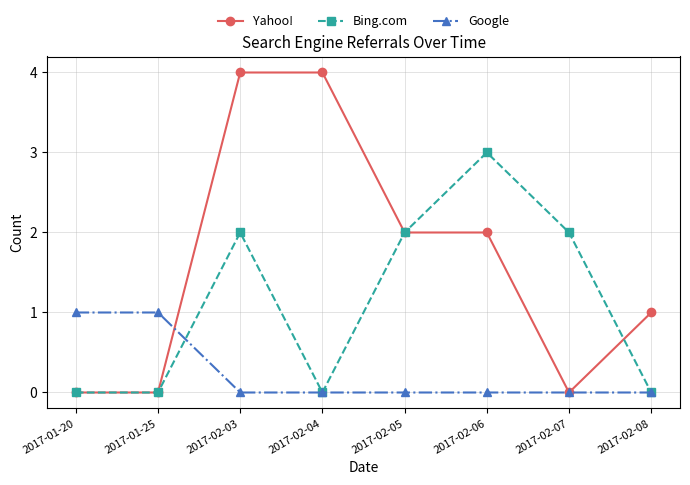

After their last crossing, which series has the higher values: Yahoo! or Bing.com?

Yahoo!